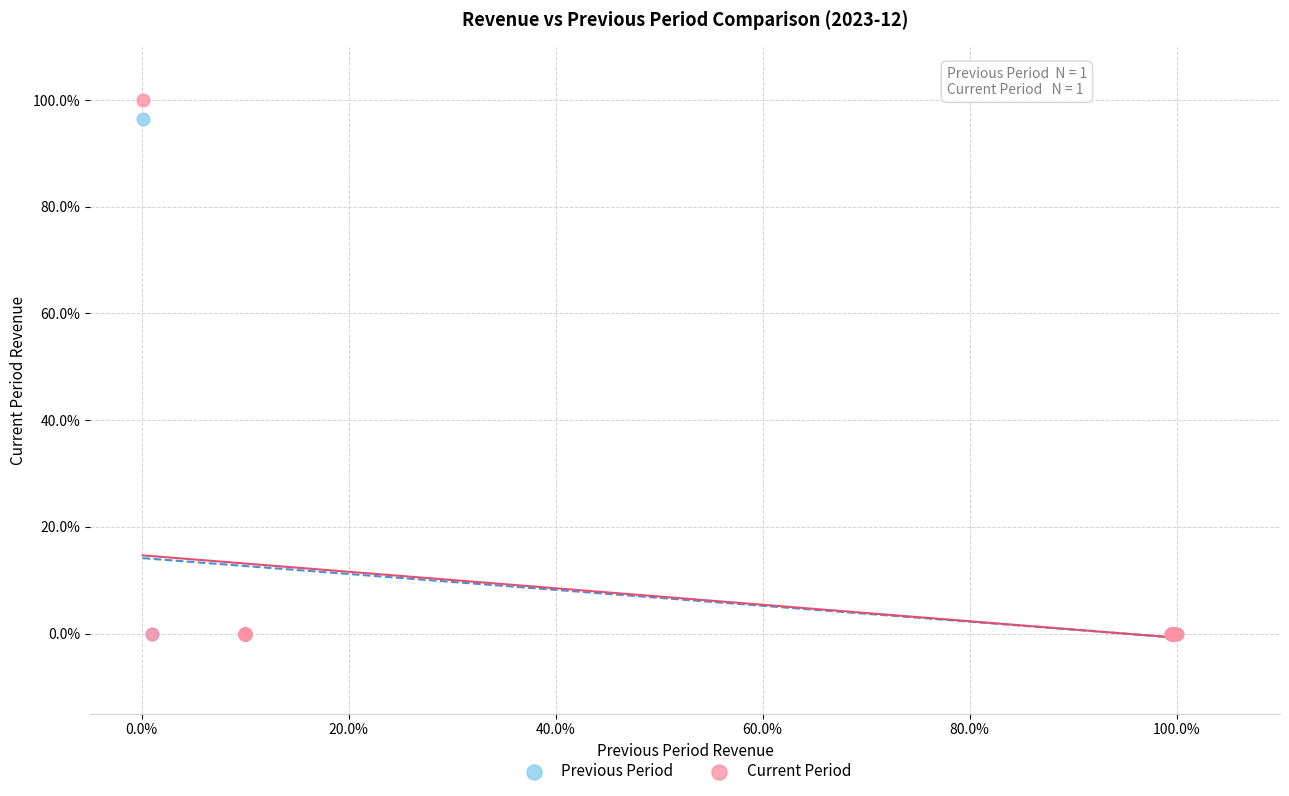

Across all series, what Y value is closest to 50?

96.4